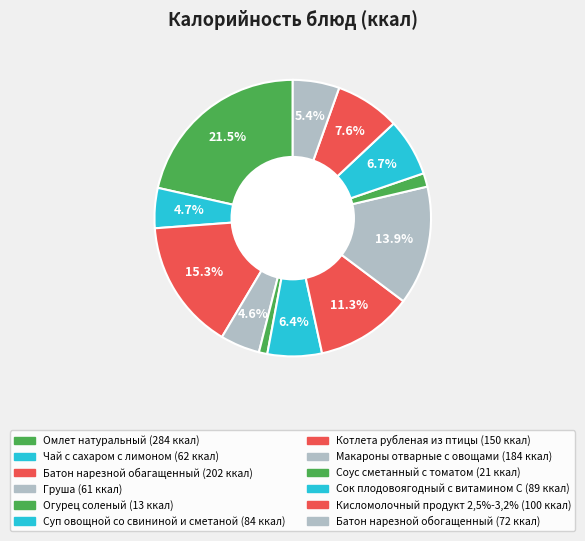

How many segments does this pie chart have?

12